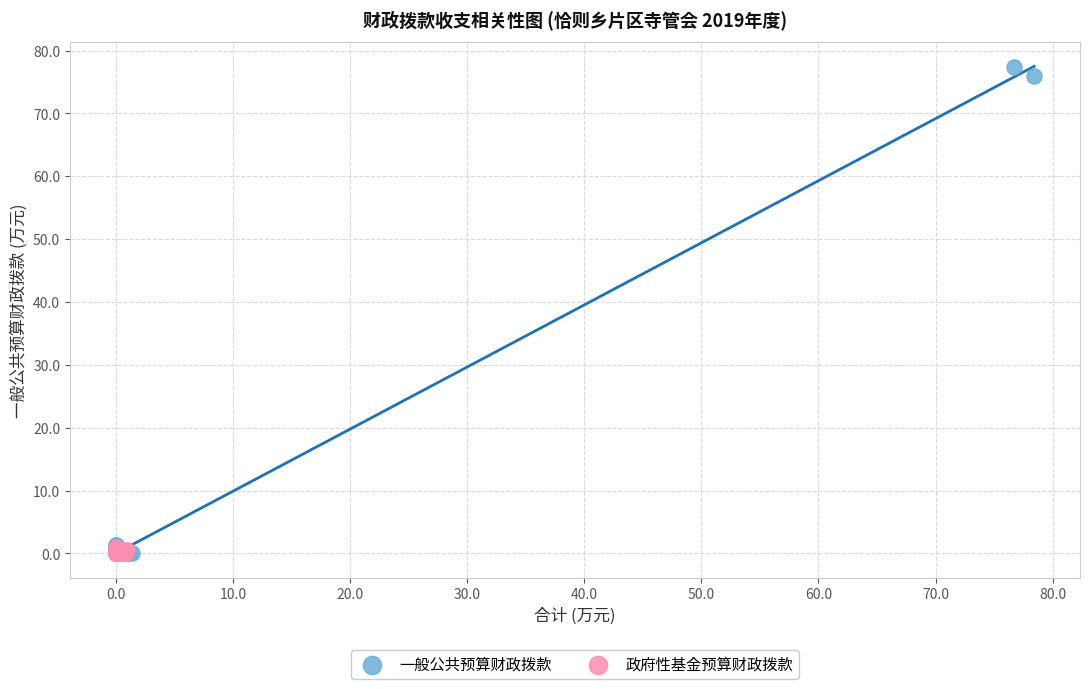

Which series contains the highest Y value?

一般公共预算财政拨款